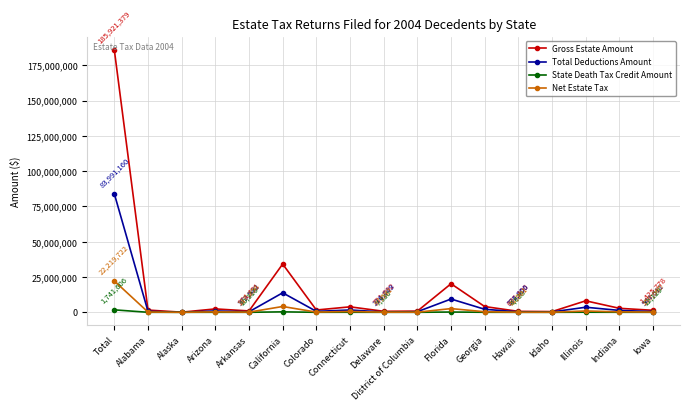

What is the maximum value shown in the chart?

185921379